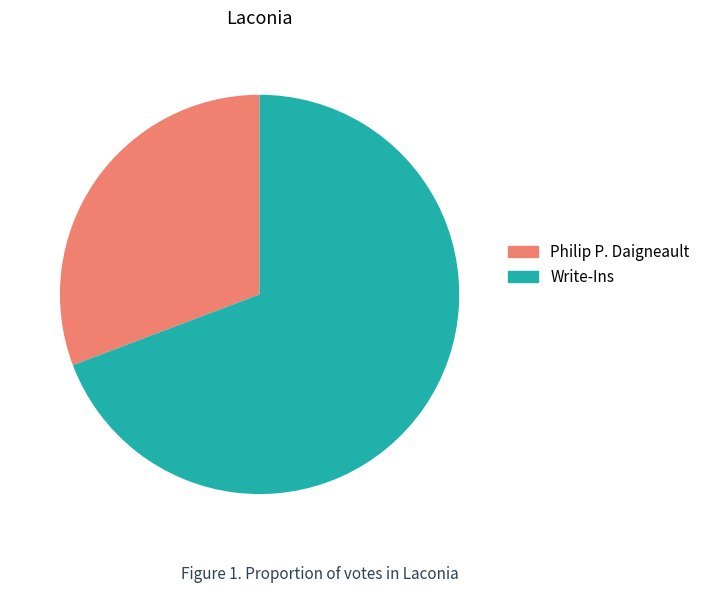

Does Philip P. Daigneault account for over 50% of the chart?

No